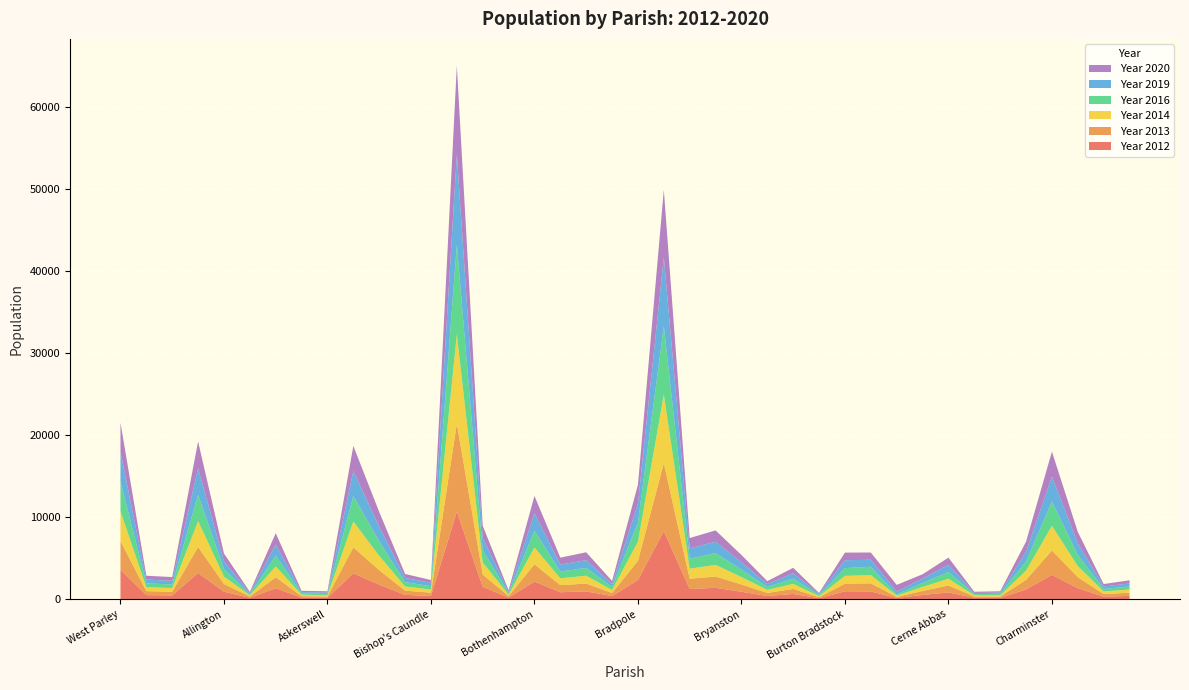

Reading right to left, list all the values displayed in this chart.

Year 2012: Chetnole=392	Cheselbourne=304	Charmouth=1333	Charminster=2952	Charlton Marshall=1178	Chaldon Herring=152	Chalbury=163	Cerne Abbas=816	Cattistock=506	Castleton=141	Cann=937	Burton Bradstock=956	Burstock=110	Buckland Newton=632	Buckhorn Weston=379	Bryanston=897	Broadwindsor=1378	Broadmayne=1231	Bridport=8284	Bradpole=2335	Bradford Peverell=370	Bradford Abbas=944	Bourton=841	Bothenhampton=2136	Bloxworth=186	Blandford St. Mary=1501	Blandford Forum=10660	Bishop's Caundle=390	Bincombe=522	Bere Regis=1763	Beaminster=3146	Askerswell=158	Ashmore=186	Arne=1327	Alton Pancras=161	Allington=903	Alderholt=3190	Affpuddle=451	Abbotsbury=490	West Parley=3552
Year 2013: Chetnole=395	Cheselbourne=314	Charmouth=1344	Charminster=2979	Charlton Marshall=1163	Chaldon Herring=155	Chalbury=163	Cerne Abbas=849	Cattistock=491	Castleton=132	Cann=990	Burton Bradstock=925	Burstock=121	Buckland Newton=609	Buckhorn Weston=374	Bryanston=889	Broadwindsor=1379	Broadmayne=1250	Bridport=8284	Bradpole=2330	Bradford Peverell=377	Bradford Abbas=954	Bourton=859	Bothenhampton=2104	Bloxworth=185	Blandford St. Mary=1496	Blandford Forum=10730	Bishop's Caundle=393	Bincombe=514	Bere Regis=1762	Beaminster=3155	Askerswell=161	Ashmore=180	Arne=1339	Alton Pancras=157	Allington=943	Alderholt=3166	Affpuddle=456	Abbotsbury=482	West Parley=3522
Year 2014: Chetnole=385	Cheselbourne=316	Charmouth=1350	Charminster=2995	Charlton Marshall=1130	Chaldon Herring=154	Chalbury=142	Cerne Abbas=821	Cattistock=485	Castleton=161	Cann=1002	Burton Bradstock=948	Burstock=133	Buckland Newton=620	Buckhorn Weston=375	Bryanston=903	Broadwindsor=1418	Broadmayne=1227	Bridport=8352	Bradpole=2336	Bradford Peverell=365	Bradford Abbas=956	Bourton=833	Bothenhampton=2051	Bloxworth=179	Blandford St. Mary=1472	Blandford Forum=10866	Bishop's Caundle=385	Bincombe=511	Bere Regis=1750	Beaminster=3158	Askerswell=151	Ashmore=167	Arne=1318	Alton Pancras=151	Allington=903	Alderholt=3154	Affpuddle=443	Abbotsbury=471	West Parley=3620
Year 2016: Chetnole=363	Cheselbourne=304	Charmouth=1363	Charminster=2957	Charlton Marshall=1126	Chaldon Herring=184	Chalbury=146	Cerne Abbas=812	Cattistock=485	Castleton=138	Cann=1015	Burton Bradstock=951	Burstock=137	Buckland Newton=639	Buckhorn Weston=362	Bryanston=912	Broadwindsor=1428	Broadmayne=1210	Bridport=8351	Bradpole=2326	Bradford Peverell=372	Bradford Abbas=947	Bourton=834	Bothenhampton=2042	Bloxworth=173	Blandford St. Mary=1493	Blandford Forum=10927	Bishop's Caundle=404	Bincombe=527	Bere Regis=1775	Beaminster=3114	Askerswell=161	Ashmore=169	Arne=1313	Alton Pancras=143	Allington=925	Alderholt=3192	Affpuddle=432	Abbotsbury=479	West Parley=3644
Year 2019: Chetnole=369	Cheselbourne=312	Charmouth=1402	Charminster=3046	Charlton Marshall=1193	Chaldon Herring=153	Chalbury=140	Cerne Abbas=887	Cattistock=532	Castleton=360	Cann=851	Burton Bradstock=961	Burstock=126	Buckland Newton=656	Buckhorn Weston=352	Bryanston=893	Broadwindsor=1394	Broadmayne=1260	Bridport=8335	Bradpole=2314	Bradford Peverell=363	Bradford Abbas=945	Bourton=835	Bothenhampton=2112	Bloxworth=179	Blandford St. Mary=1485	Blandford Forum=10992	Bishop's Caundle=415	Bincombe=508	Bere Regis=1775	Beaminster=3043	Askerswell=160	Ashmore=151	Arne=1358	Alton Pancras=148	Allington=934	Alderholt=3233	Affpuddle=448	Abbotsbury=460	West Parley=3584
Year 2020: Chetnole=394	Cheselbourne=288	Charmouth=1399	Charminster=3041	Charlton Marshall=1212	Chaldon Herring=158	Chalbury=145	Cerne Abbas=873	Cattistock=529	Castleton=802	Cann=884	Burton Bradstock=927	Burstock=124	Buckland Newton=661	Buckhorn Weston=346	Bryanston=887	Broadwindsor=1376	Broadmayne=1266	Bridport=8258	Bradpole=2295	Bradford Peverell=364	Bradford Abbas=961	Bourton=852	Bothenhampton=2128	Bloxworth=188	Blandford St. Mary=1496	Blandford Forum=10824	Bishop's Caundle=341	Bincombe=484	Bere Regis=1799	Beaminster=3046	Askerswell=167	Ashmore=159	Arne=1378	Alton Pancras=133	Allington=953	Alderholt=3262	Affpuddle=458	Abbotsbury=468	West Parley=3561